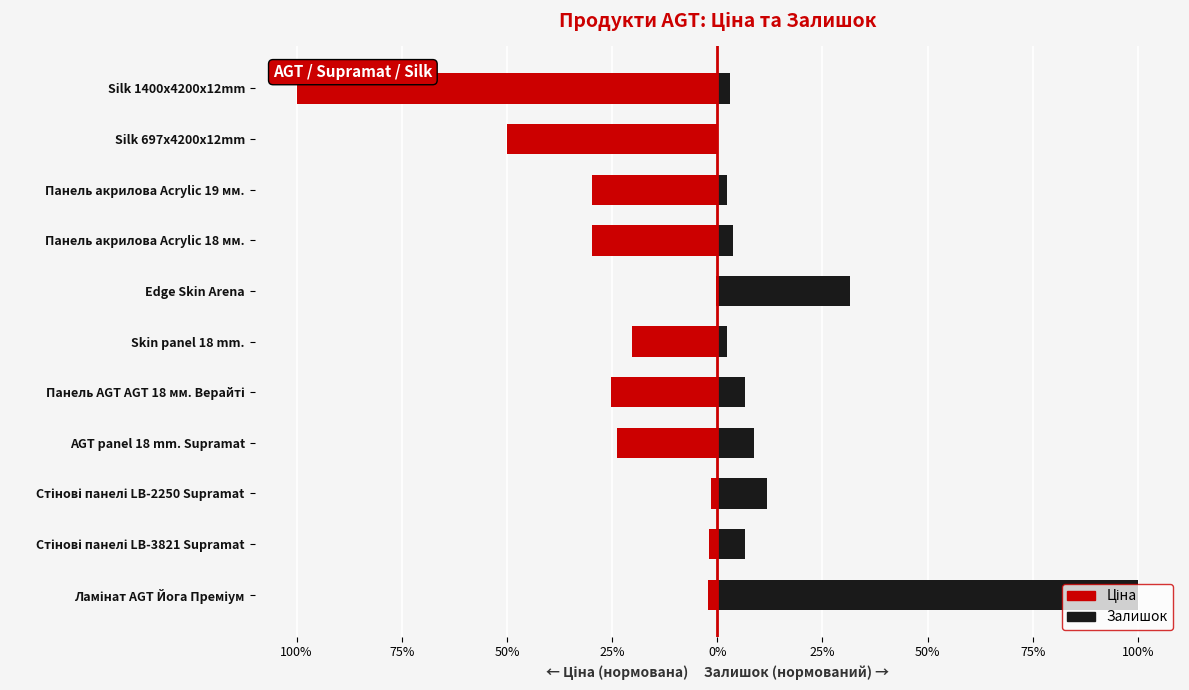

How many categories are shown in the chart?

11